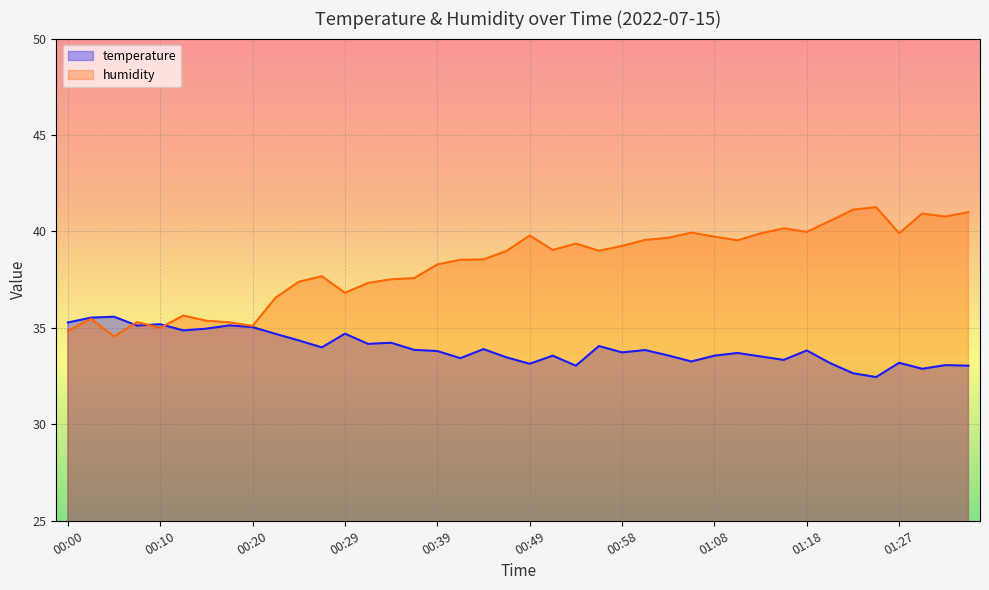

Where does the humidity series first go above 39?

00:49